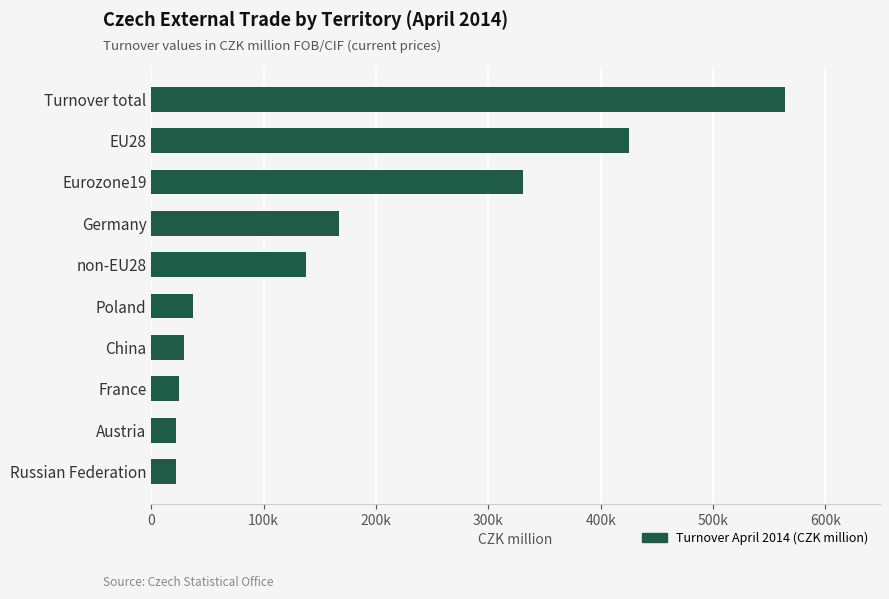

Are the bars horizontal?

Yes